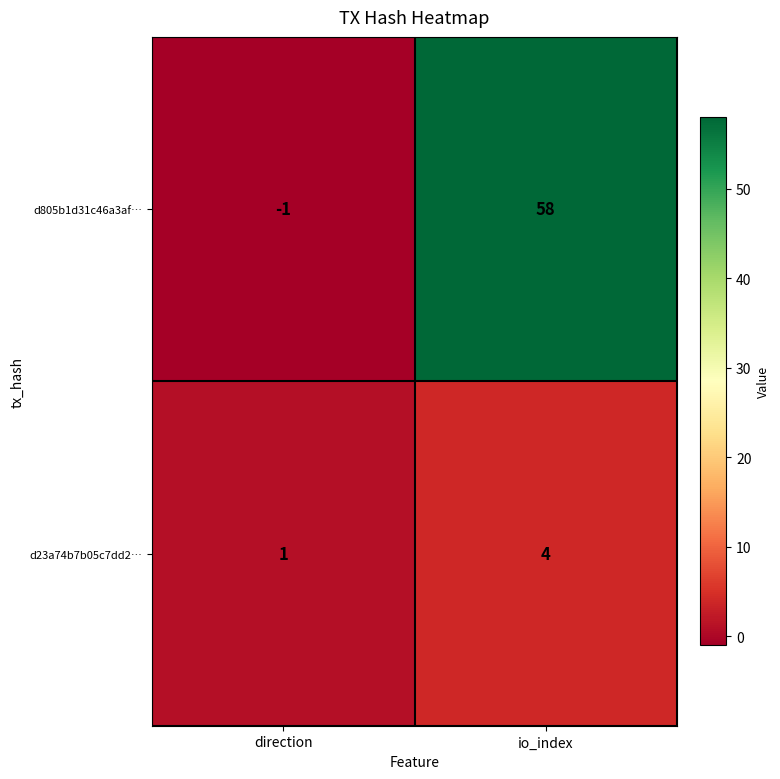

Is it true that d805b1d31c46a3af… equals -1 at direction?

True